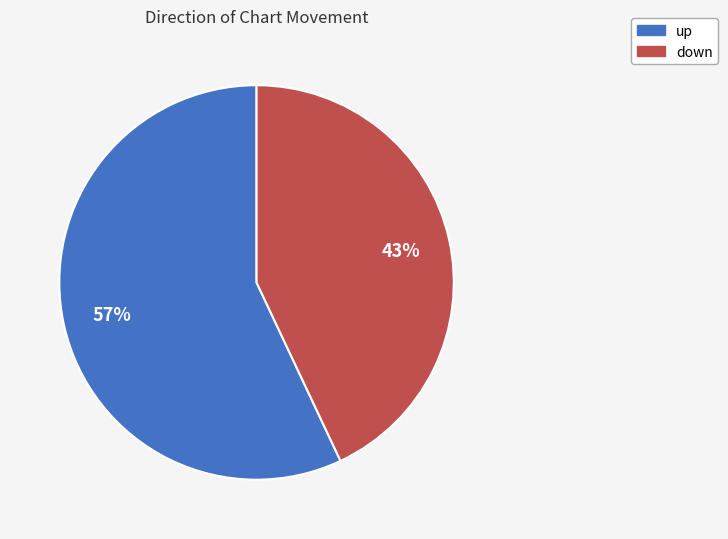

How many segments does this pie chart have?

2